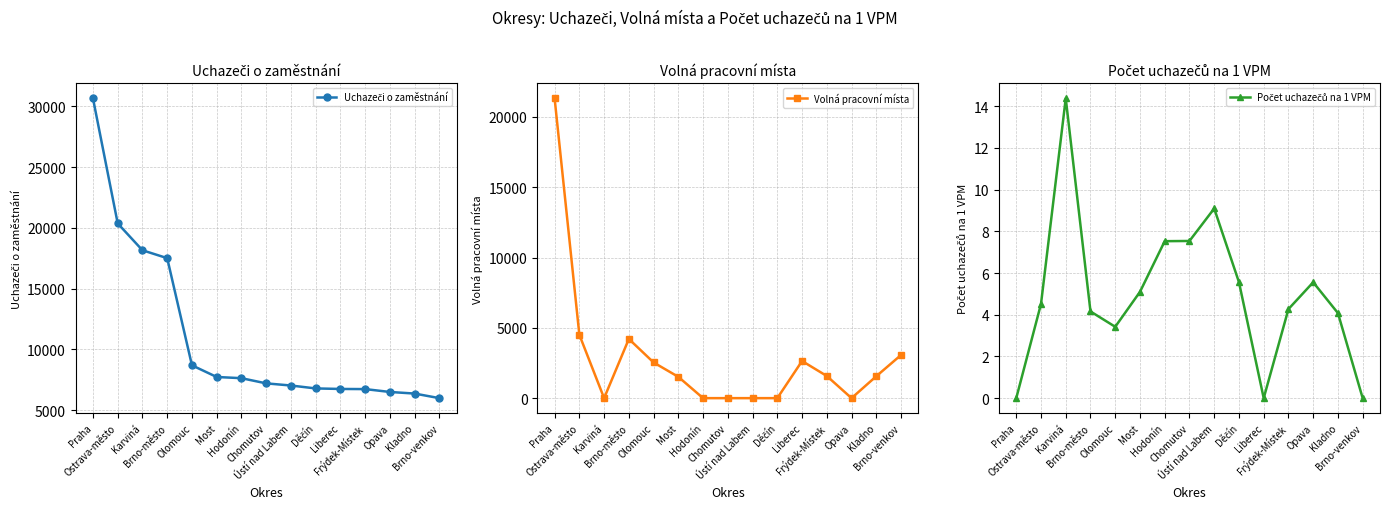

Does the chart have visible grid lines?

Yes